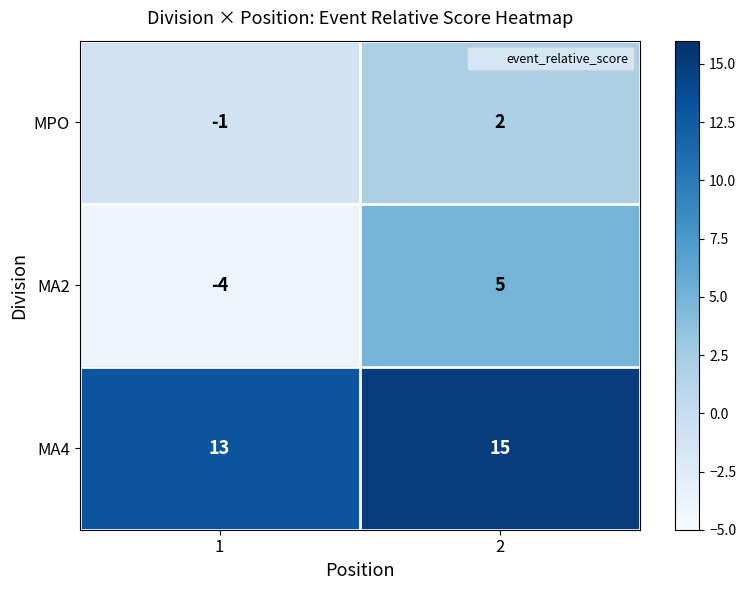

What is the spread (max minus min) of values at 1?

17